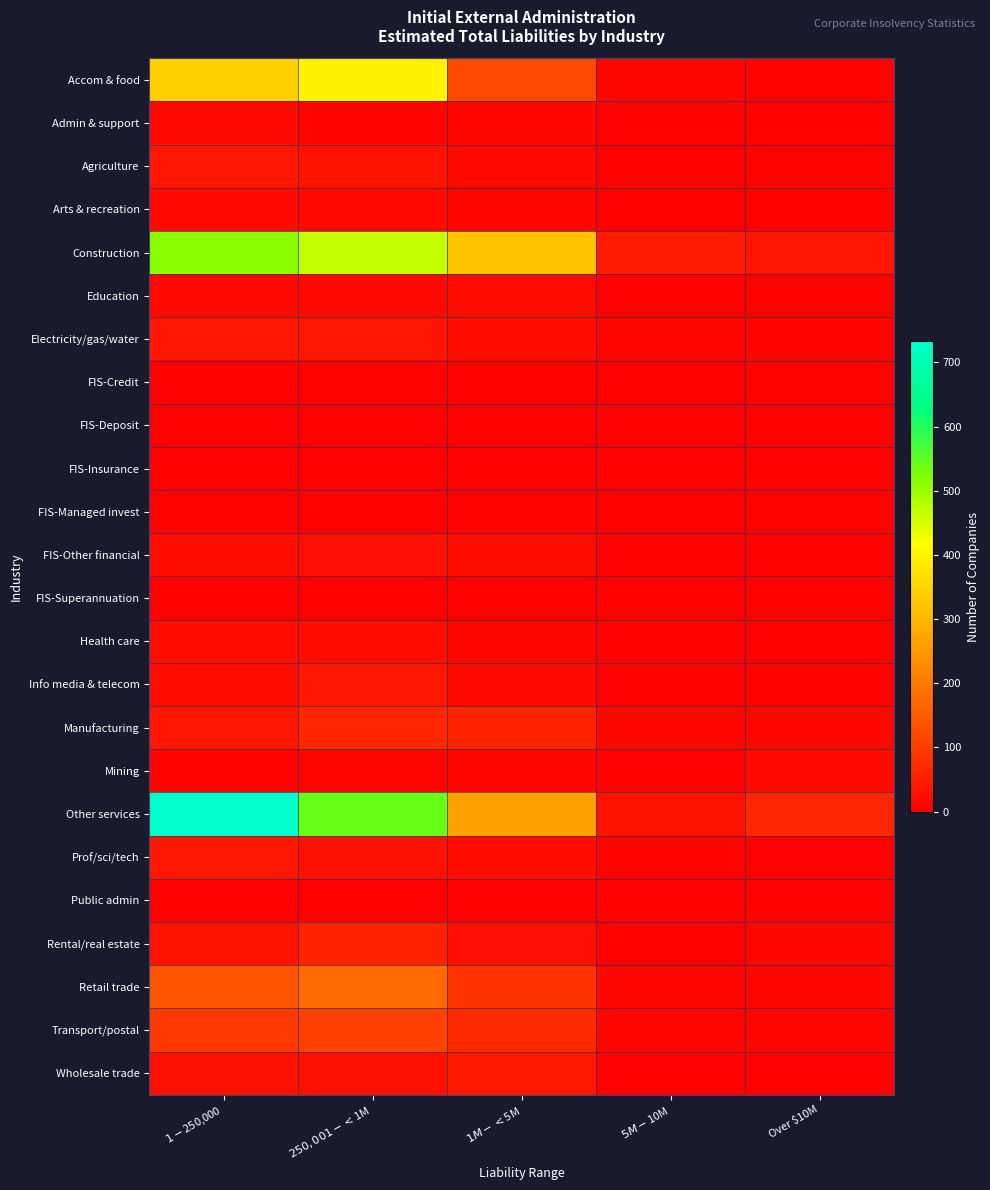

What is the total value across all series at $1-$250,000?

2189